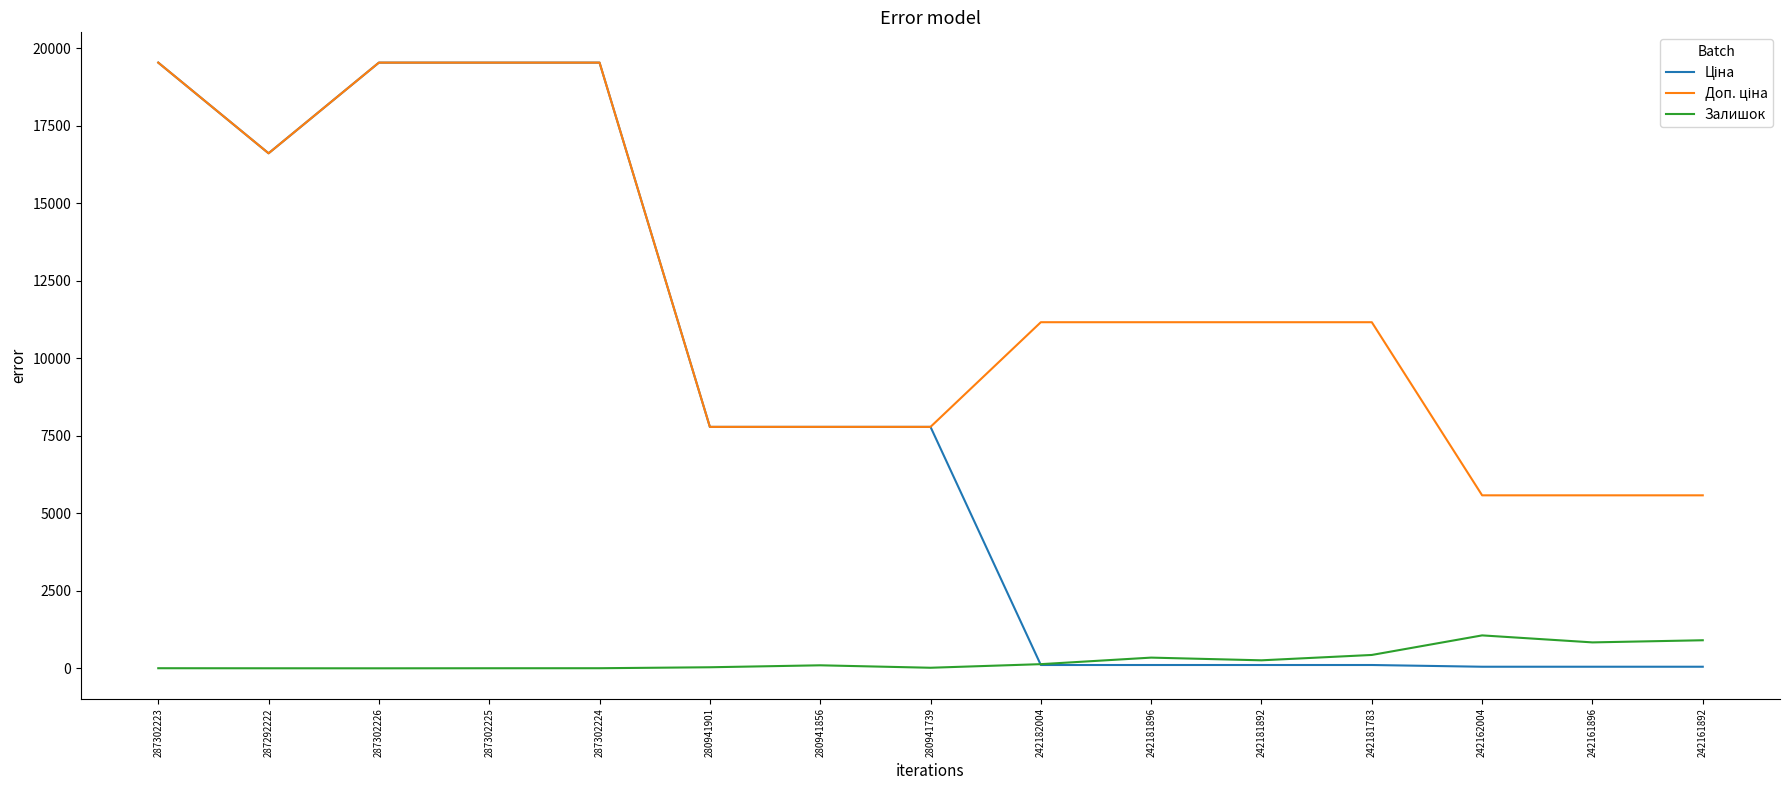

How many lines are shown in the chart?

3